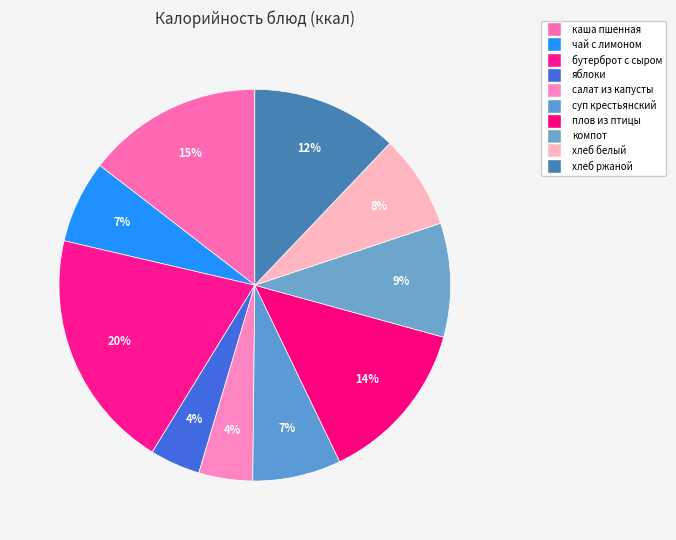

How many segments does this pie chart have?

10